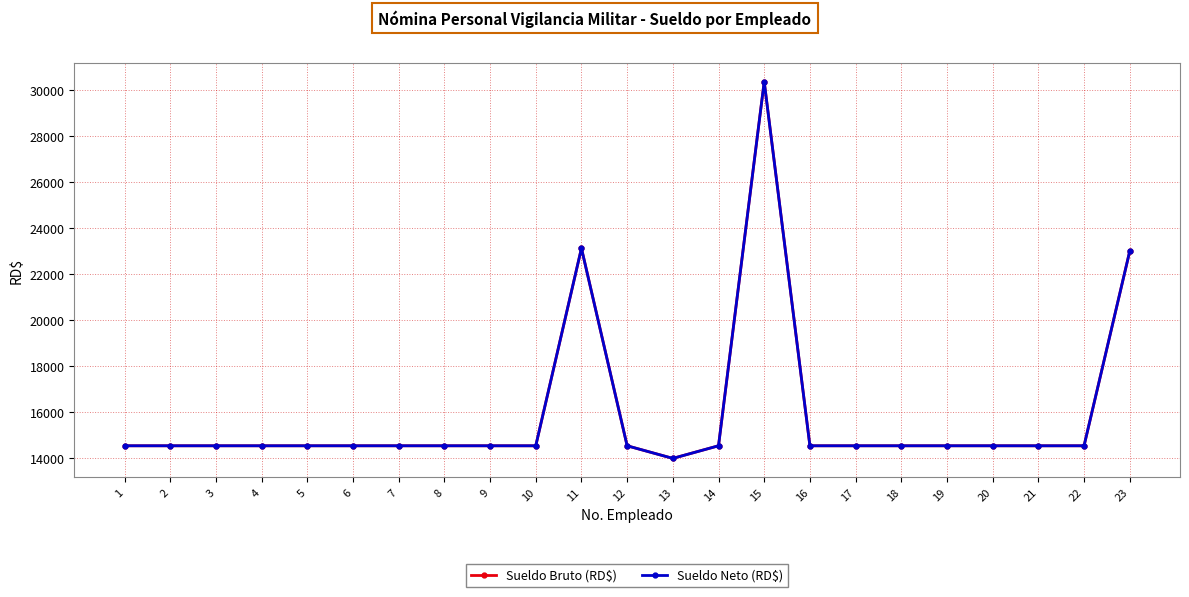

True or false: Sueldo Bruto (RD$) and Sueldo Neto (RD$) cross at least once.

False